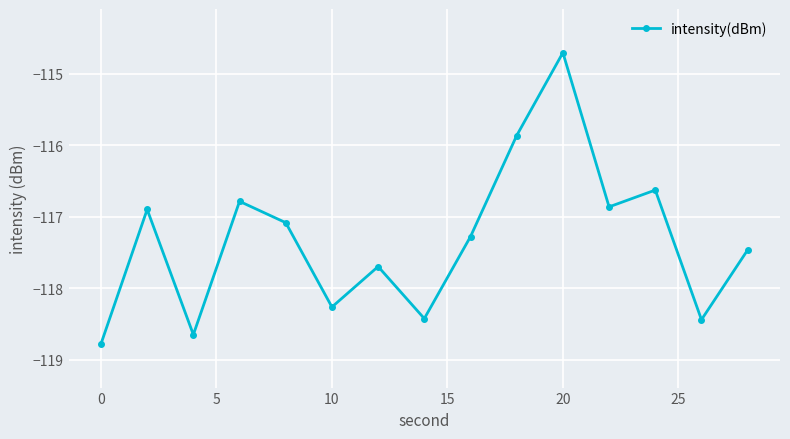

Reading left to right, transcribe all the data shown in this chart.

-118.8	-116.9	-118.7	-116.8	-117.1	-118.3	-117.7	-118.4	-117.3	-115.9	-114.7	-116.9	-116.6	-118.4	-117.5